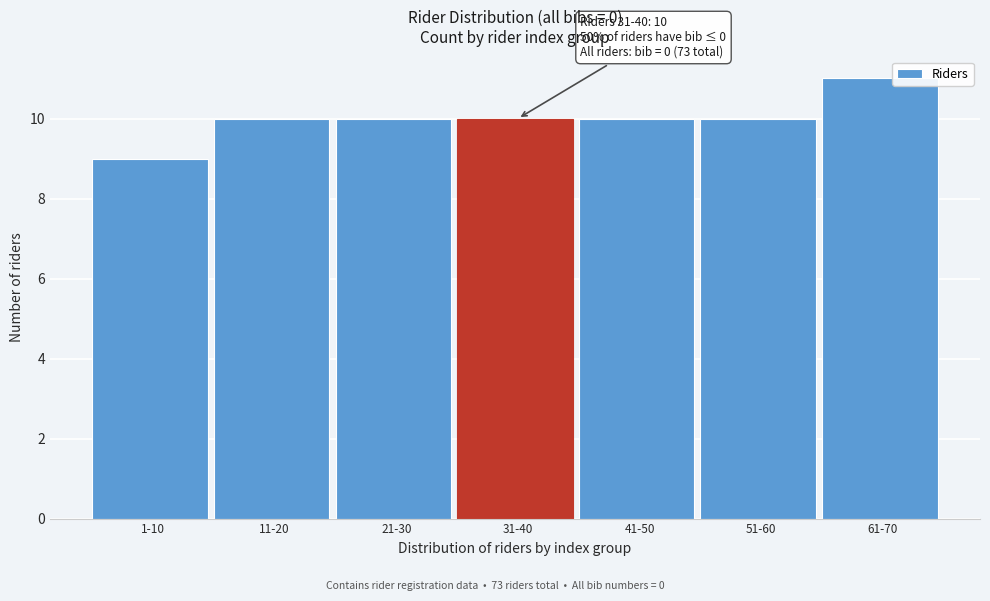

Reading left to right, what are all the values shown in this chart?

9	10	10	10	10	10	11